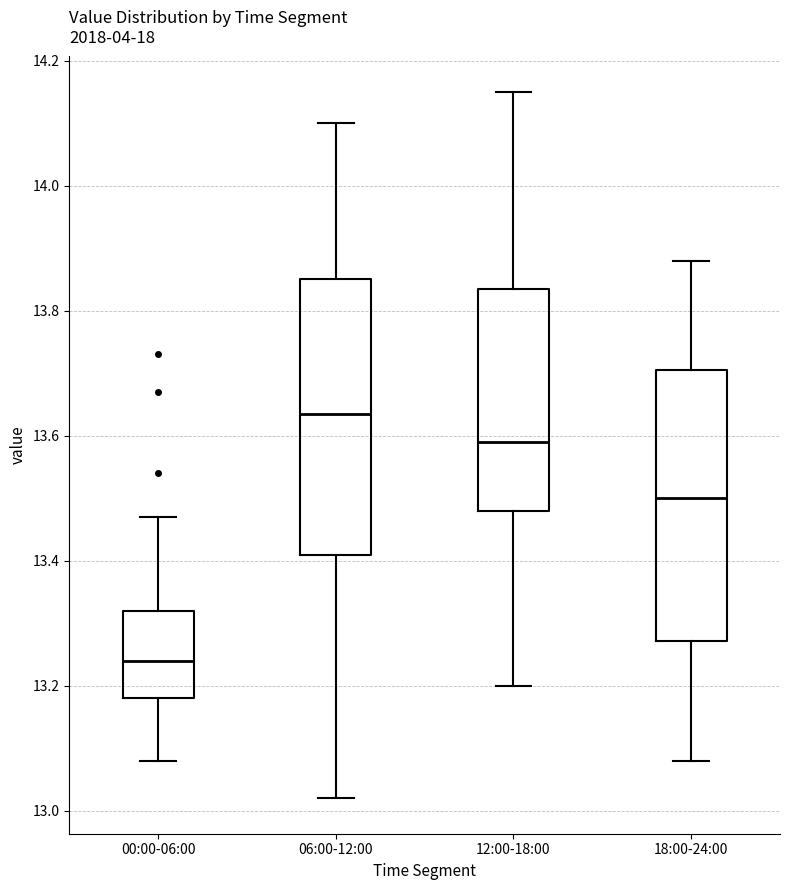

Where does the upper whisker of the box for 18:00-24:00 end on the y-axis? The values are not printed on the chart, so give them approximately, as read against the axis.

13.88